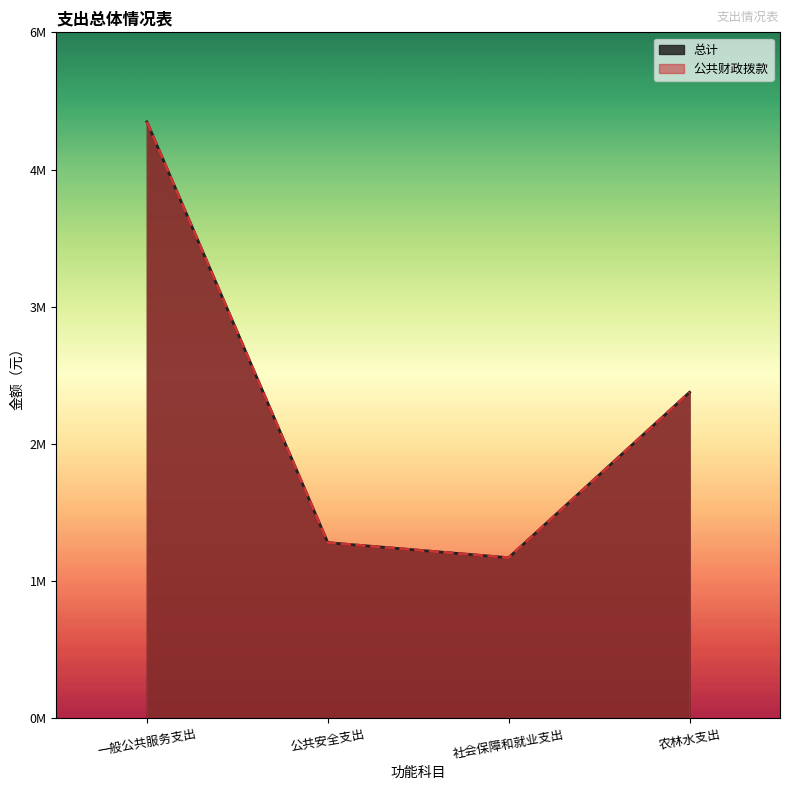

What is the label of the 4th point from the left?

农林水支出